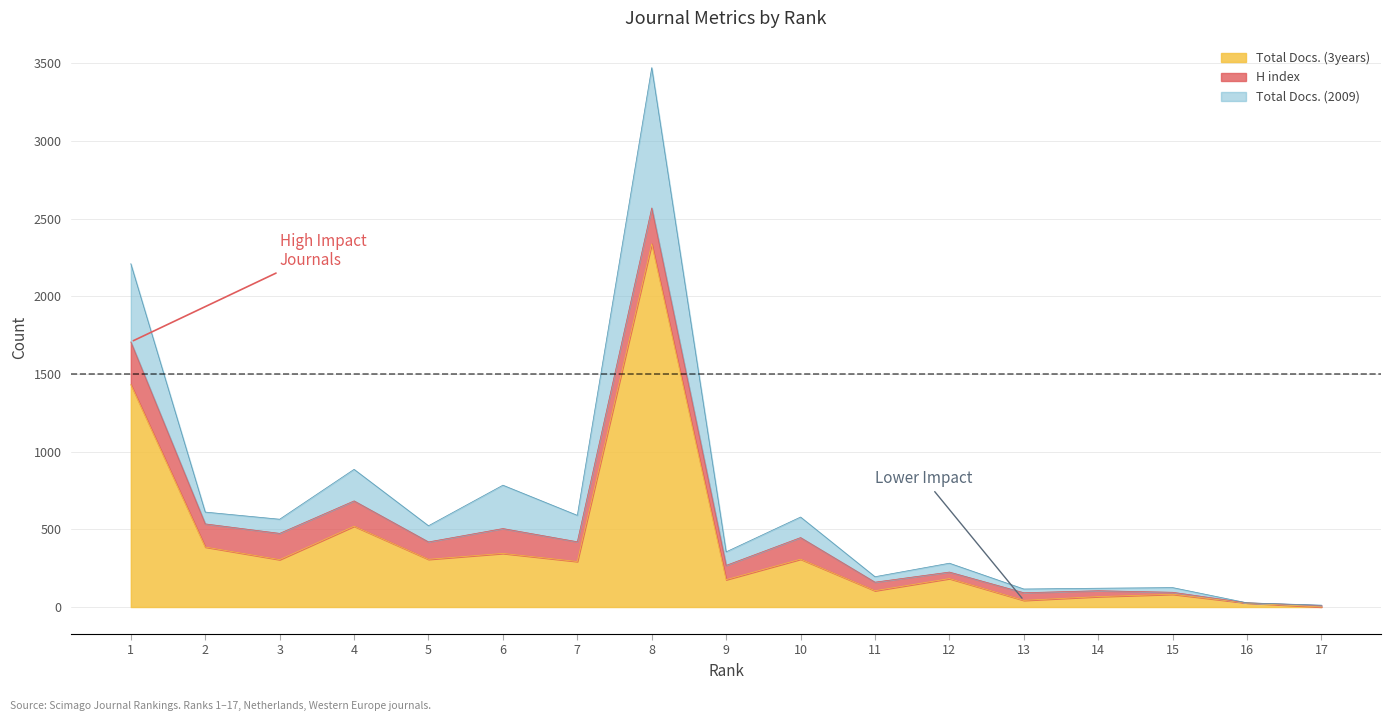

Where does the Total Docs. (3years) series first go above 293?

1